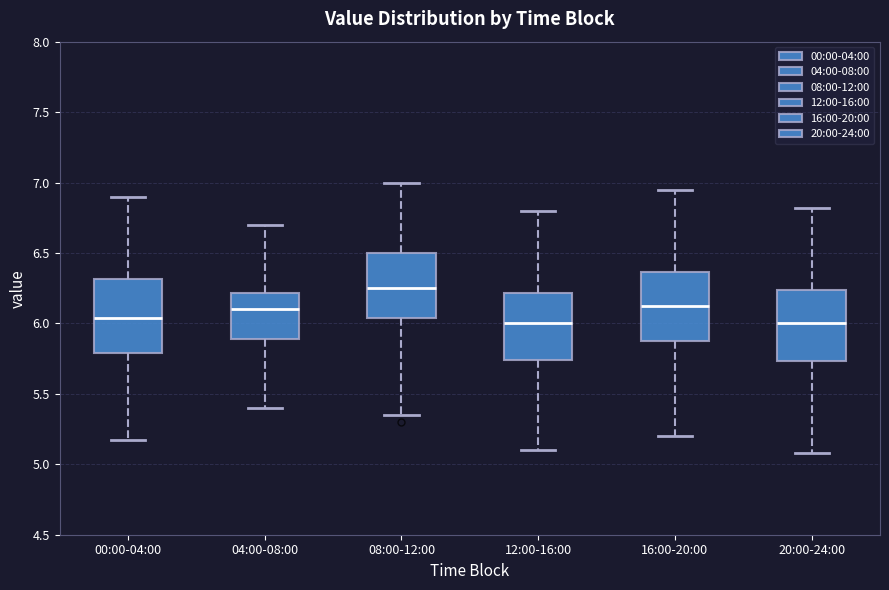

Which box has the highest median line?

08:00-12:00